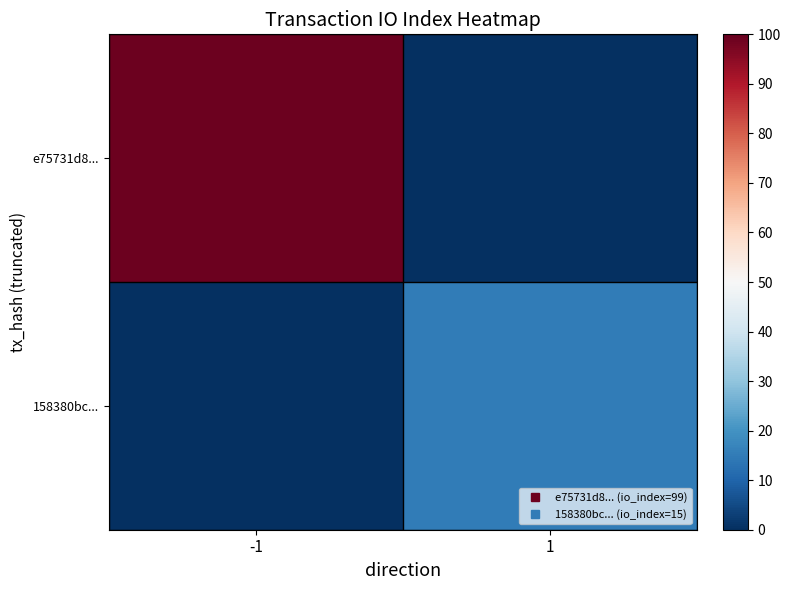

Which series changed the most between -1 and 1?

e75731d8...